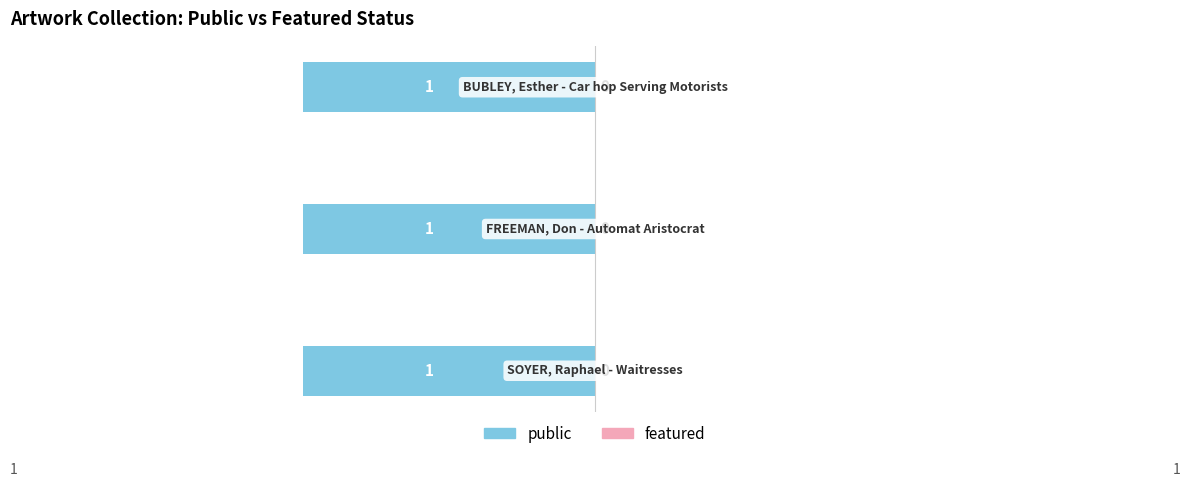

At which category is the sum across all series the highest?

SOYER, Raphael - Waitresses